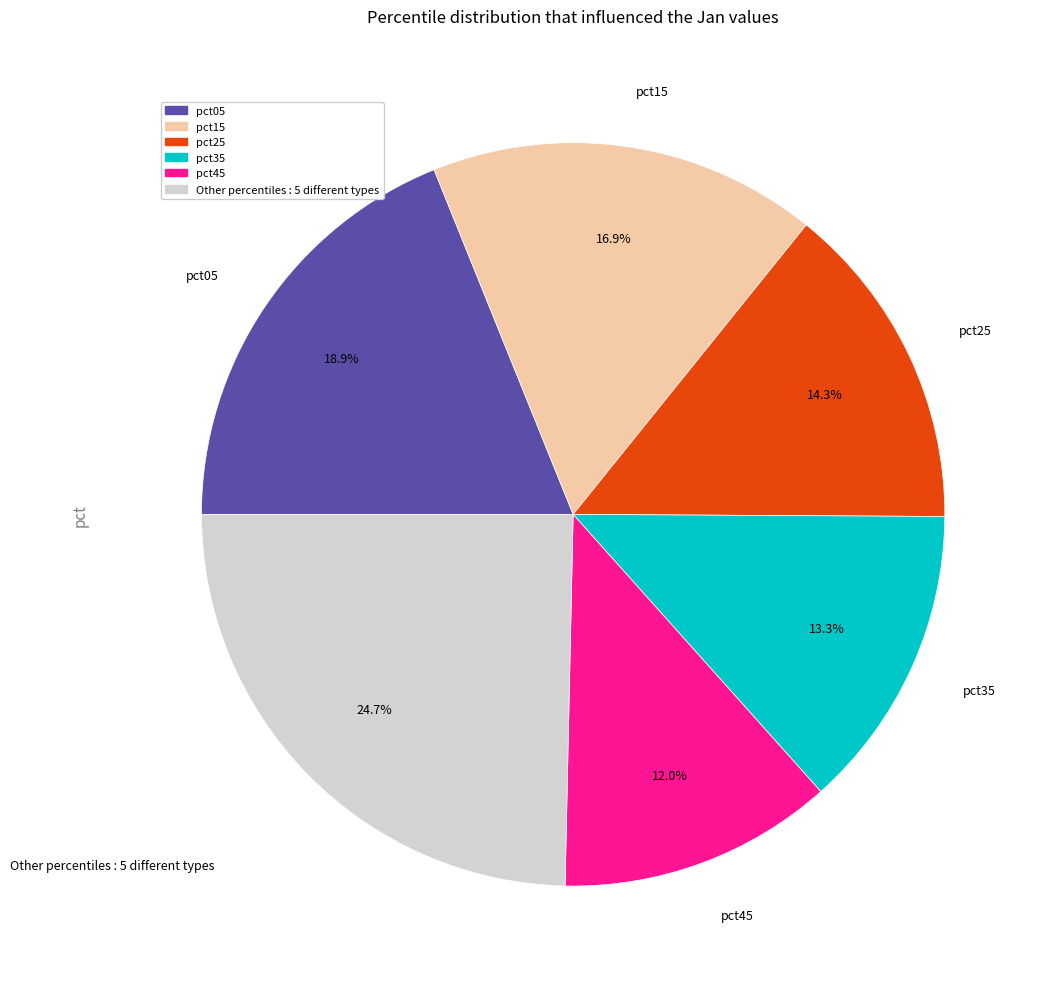

Is there a majority slice in this chart?

No